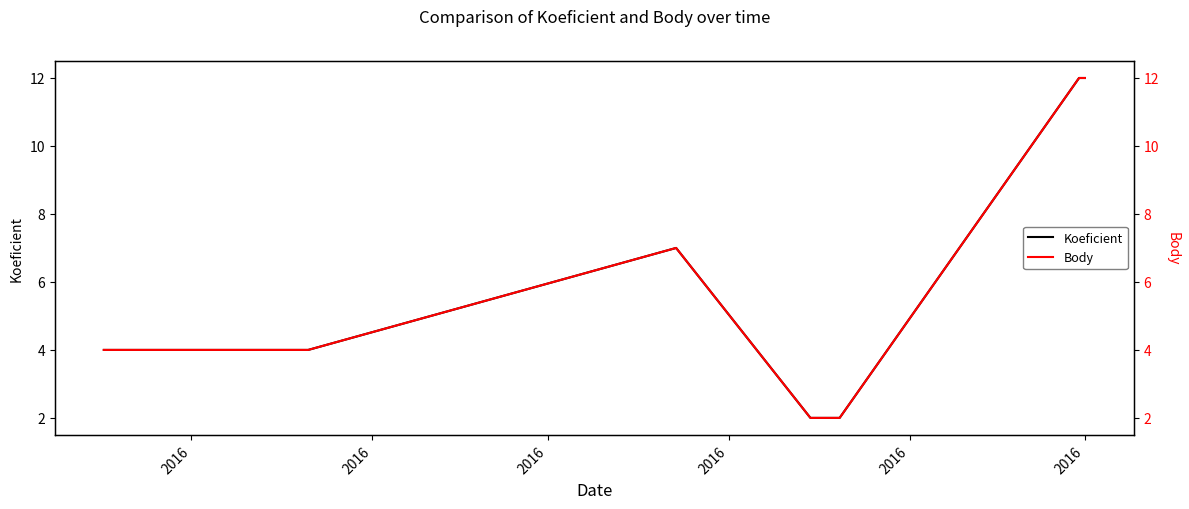

What is the average value of the Body series?

6